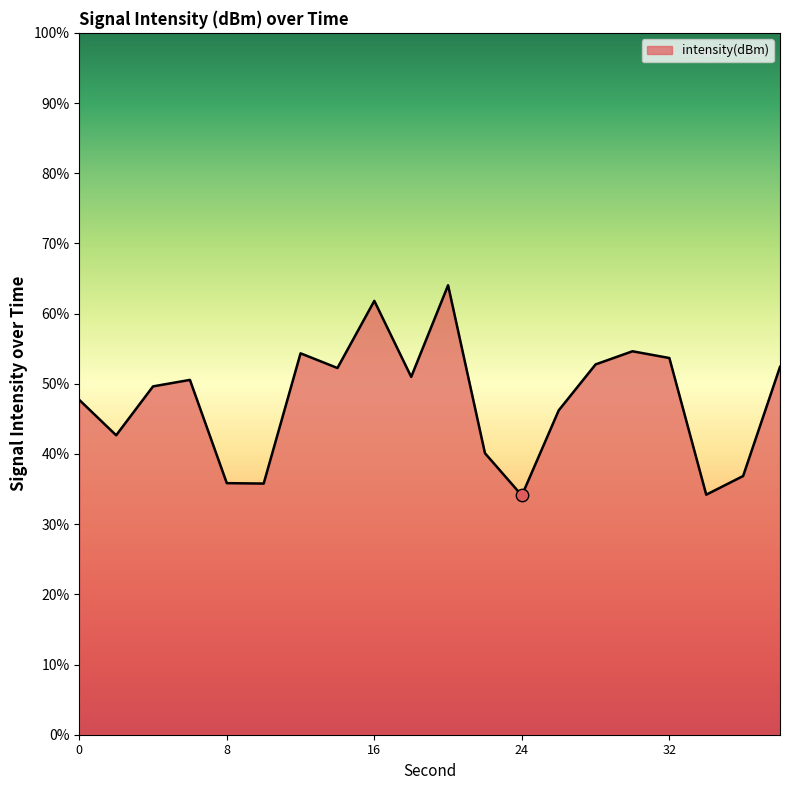

What is the difference between the maximum and minimum values?

30.0